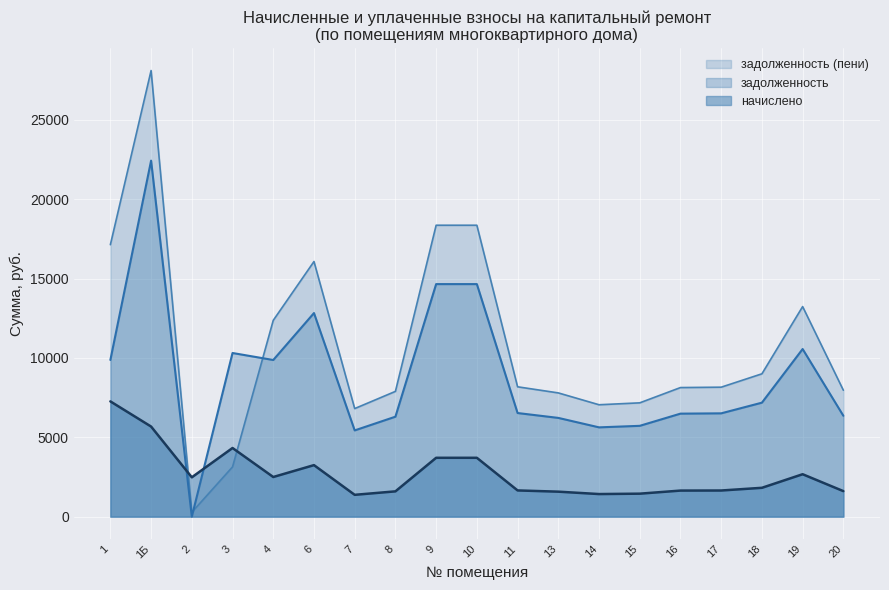

What are all the series names shown in the legend?

задолженность (пени), задолженность, начислено